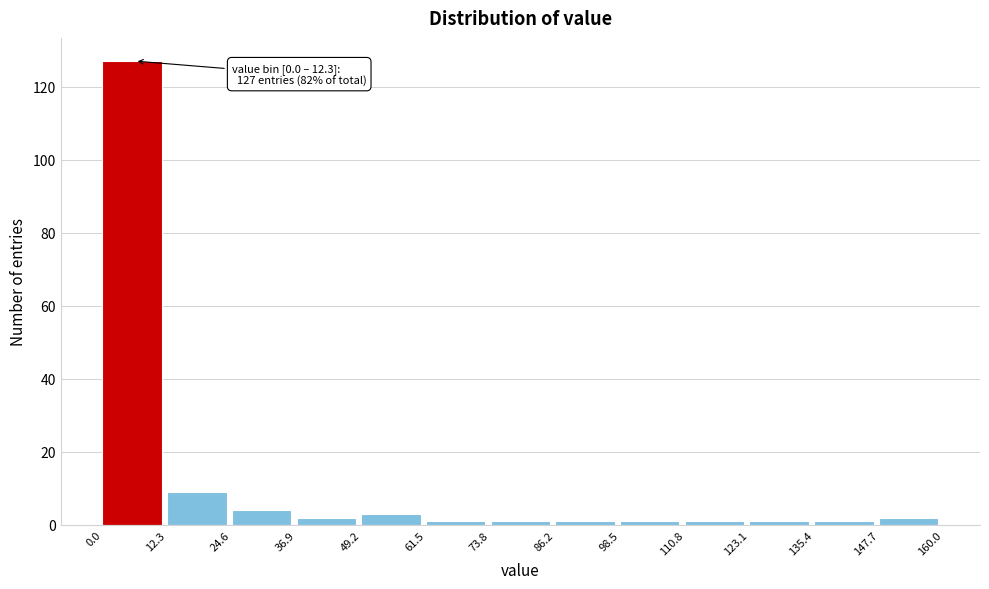

Over which range of the x-axis is the bar tallest?

0.0 to 12.3